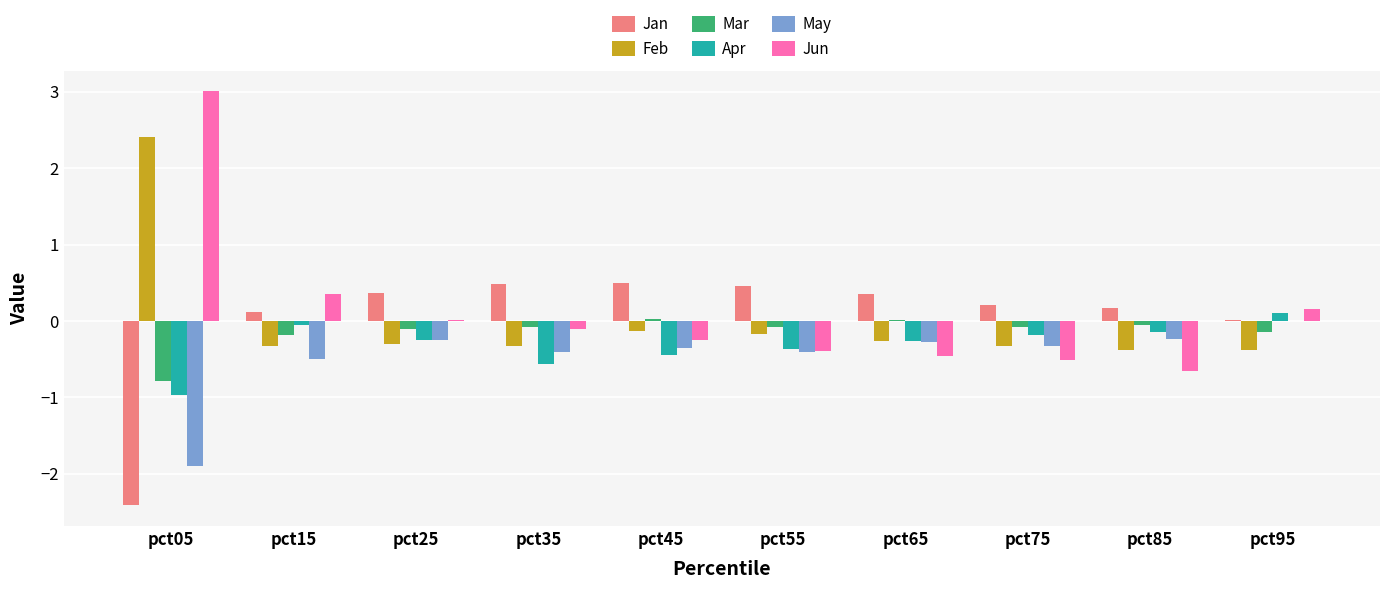

What value does the Jan series have at pct45?

0.5